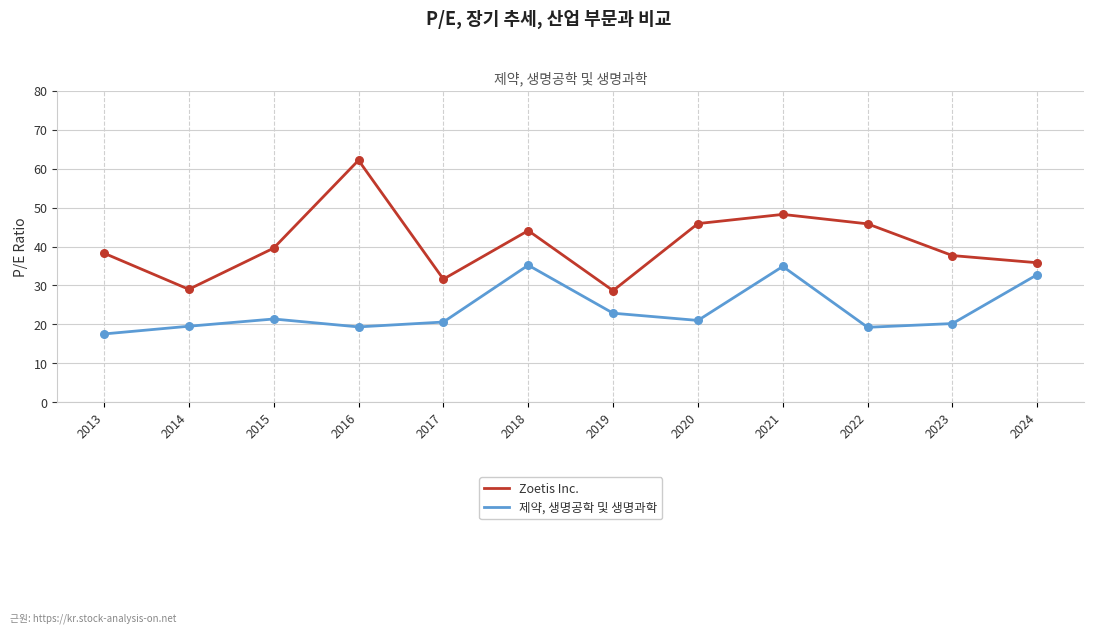

What is the difference between the highest and lowest values at 2020?

24.9